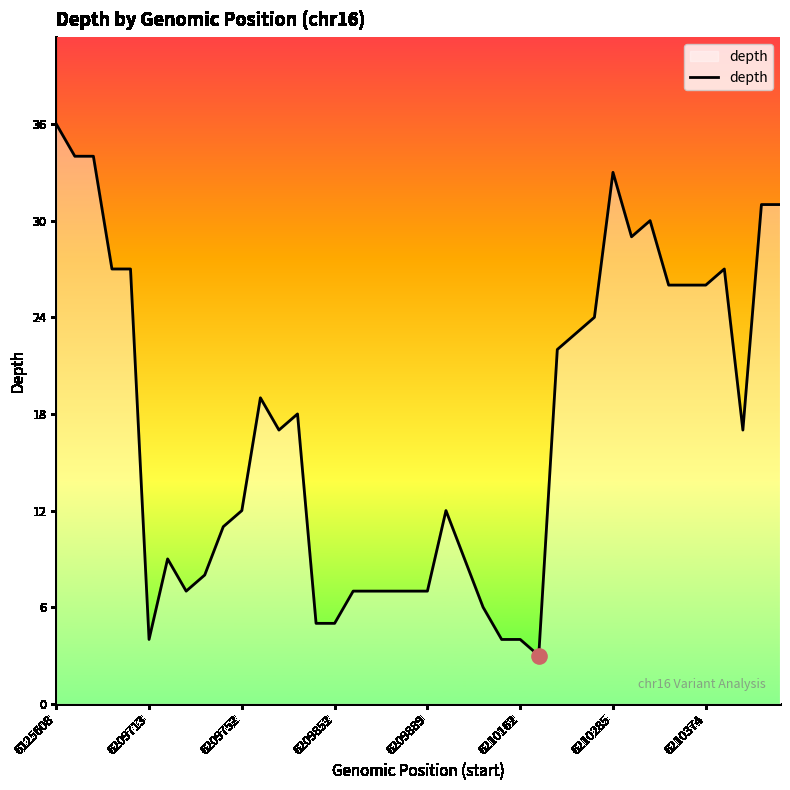

What is the difference between the maximum and minimum values?

33